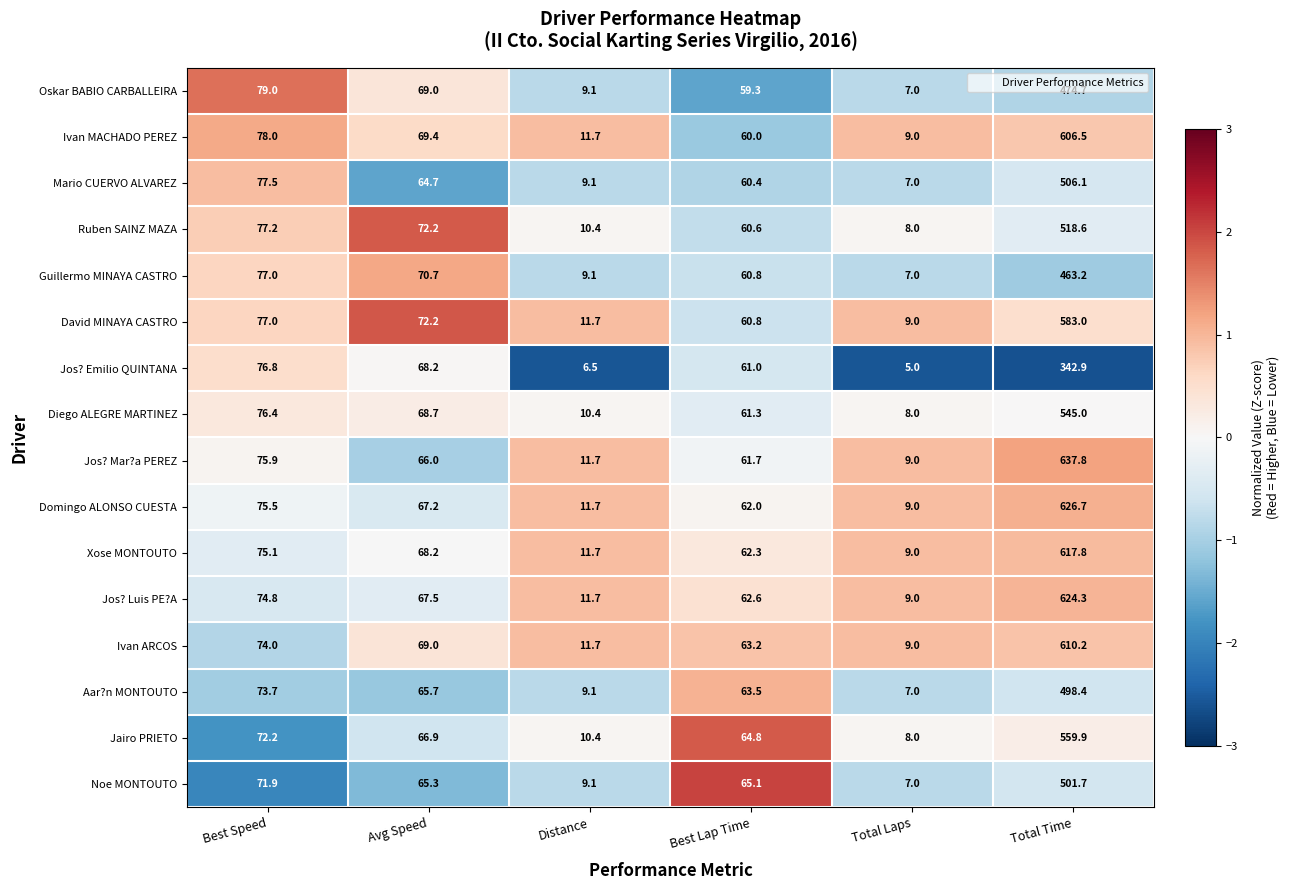

At which label does Oskar BABIO CARBALLEIRA first exceed 69?

Best Speed